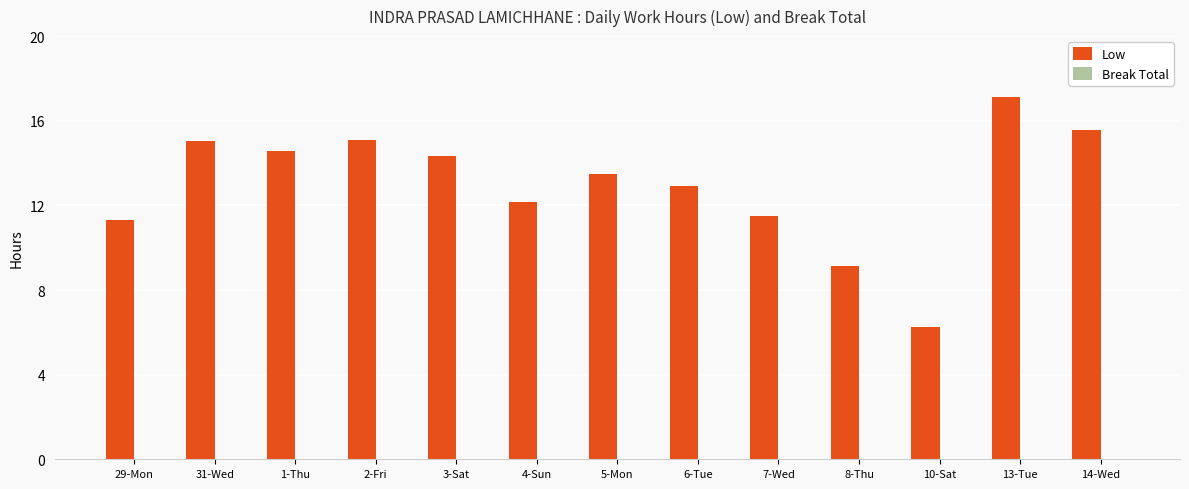

What is the approximate value at 1-Thu?

14.6